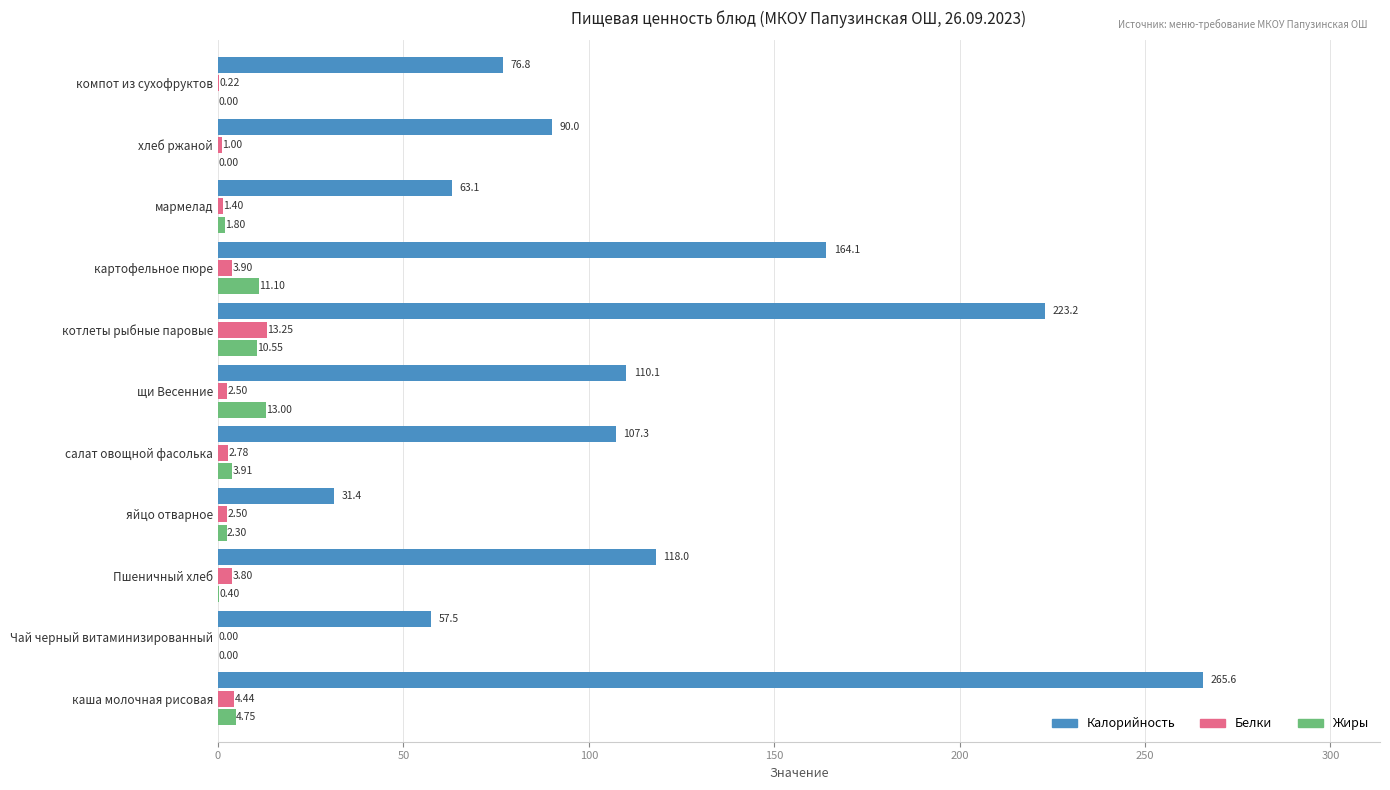

Which label corresponds to the largest value in the chart?

каша молочная рисовая